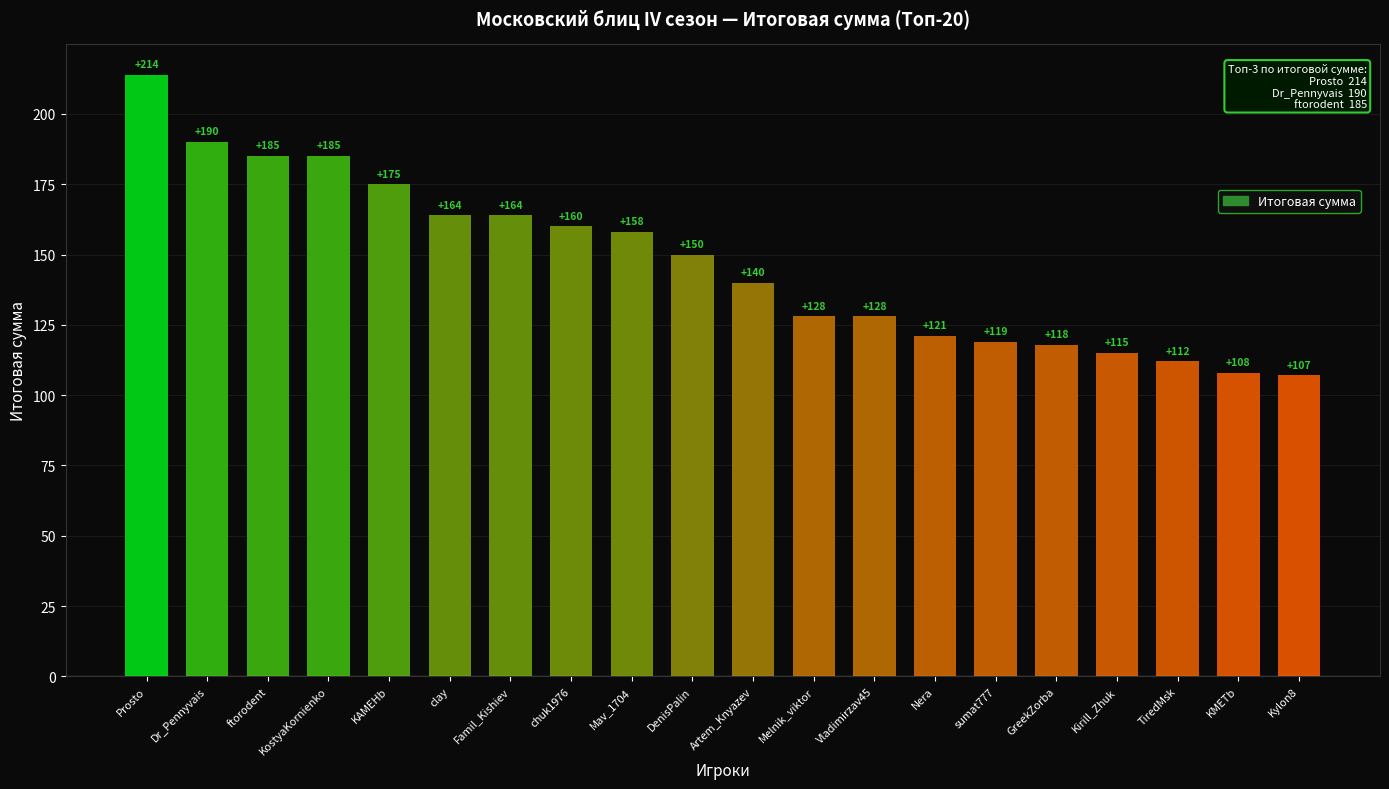

The value at Vladimirzav45 is 128. True or false?

True